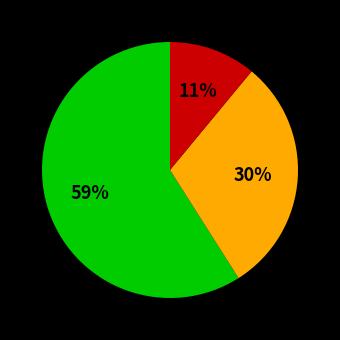

Is there a majority slice in this chart?

Yes